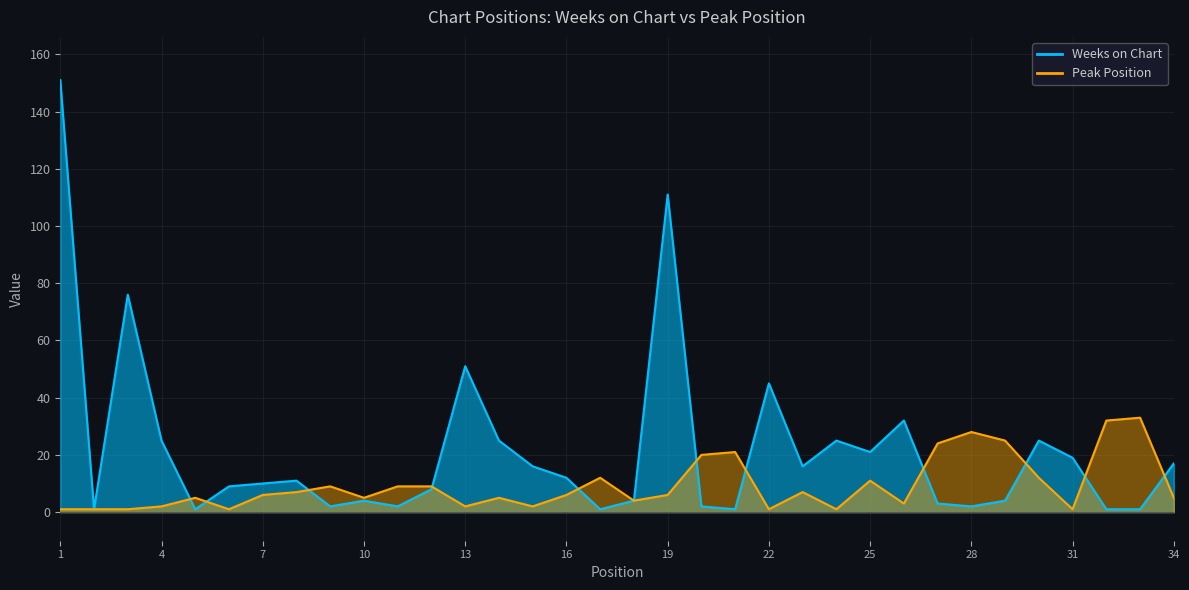

What is the difference between the maximum and minimum values in the Peak Position series?

32